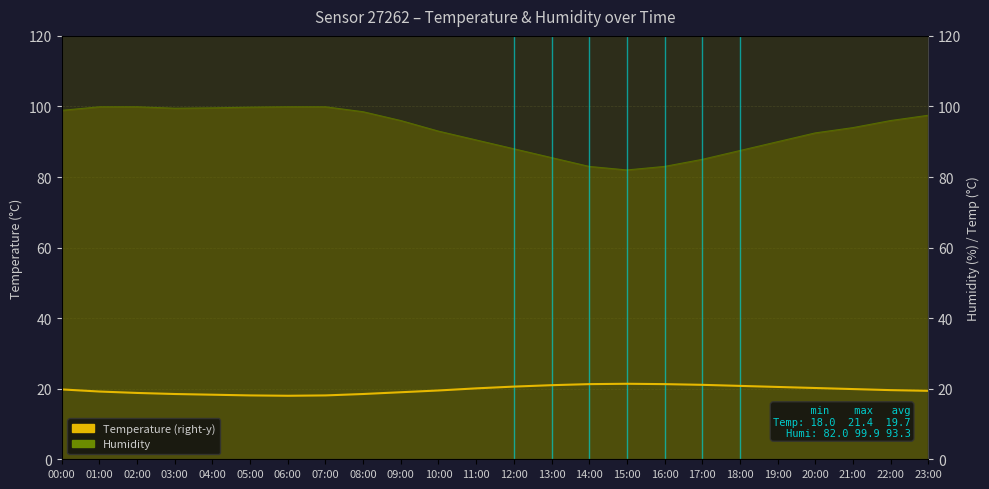

Between 10:00 and 09:00, which is larger?

10:00